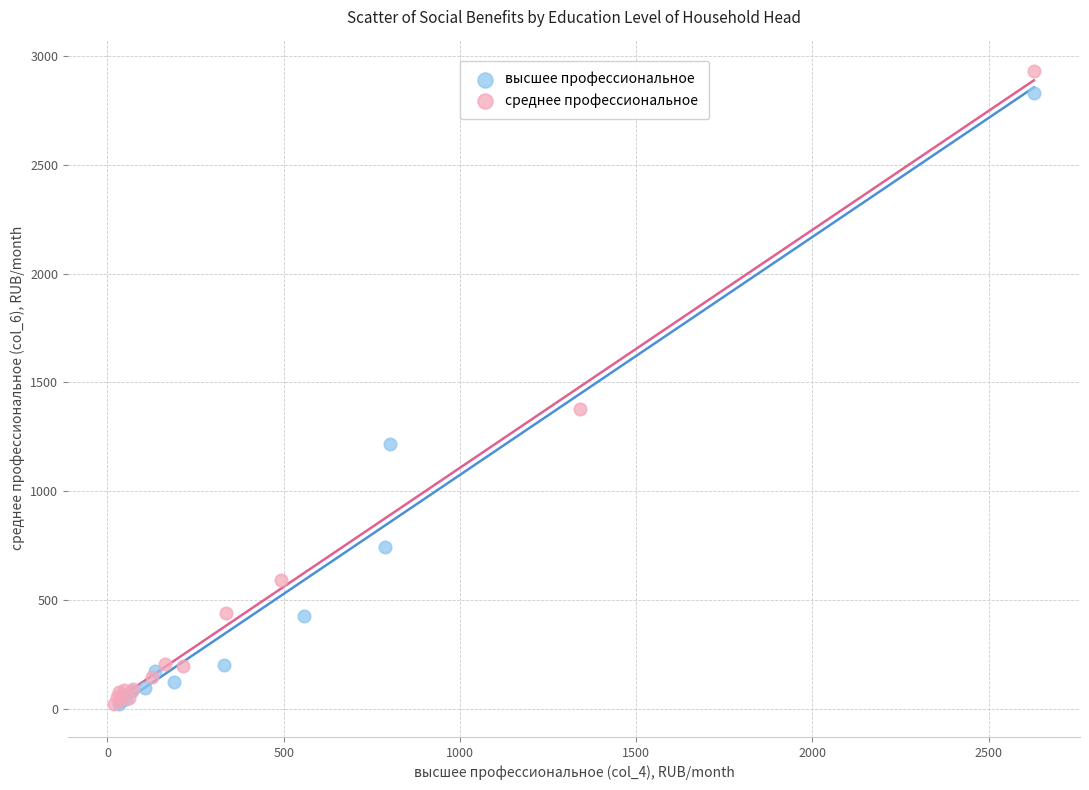

Which series has the largest Y range (max minus min)?

среднее профессиональное